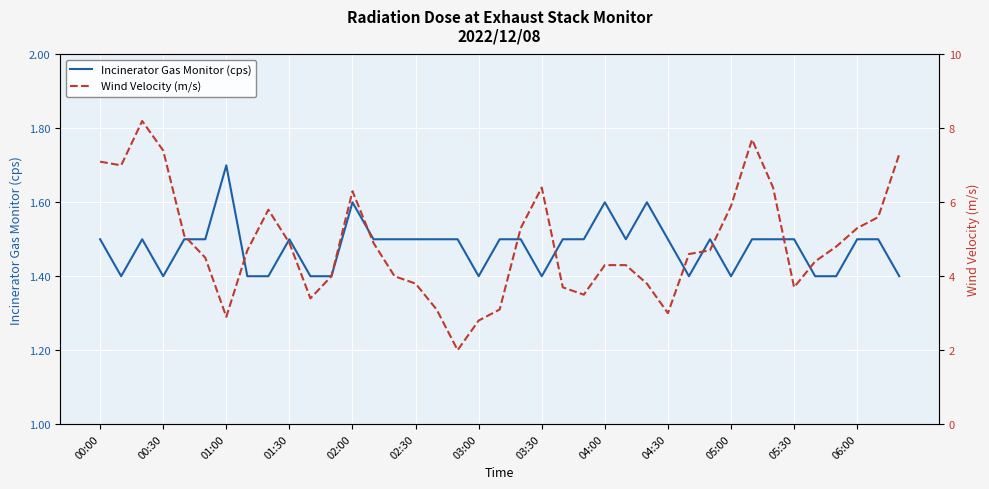

Rank the series by their maximum value, from lowest to highest.

Incinerator Gas Monitor (cps), Wind Velocity (m/s)